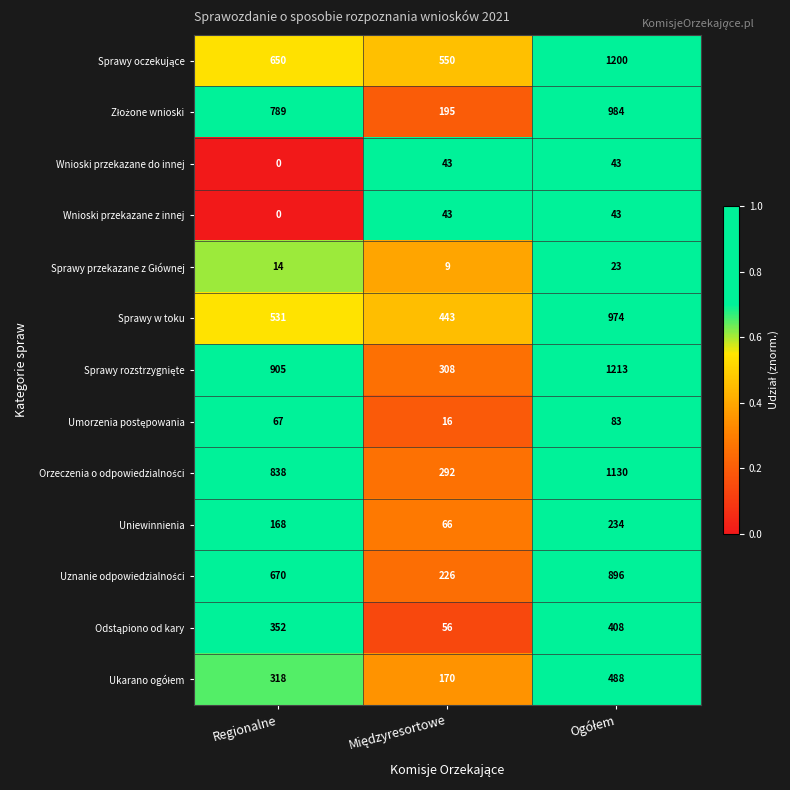

At which label is Uniewinnienia closest to 150?

Regionalne